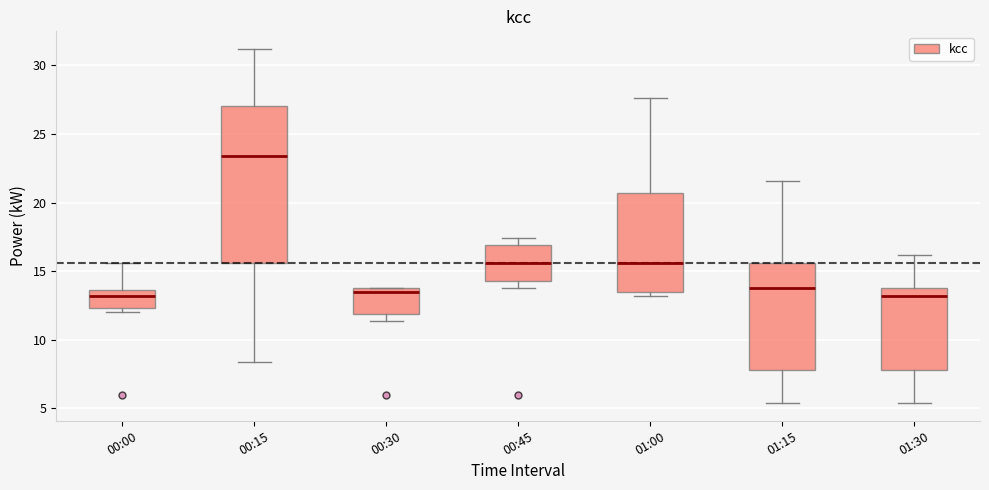

Where does the lower whisker of the box for 00:15 end on the y-axis? The values are not printed on the chart, so give them approximately, as read against the axis.

8.5